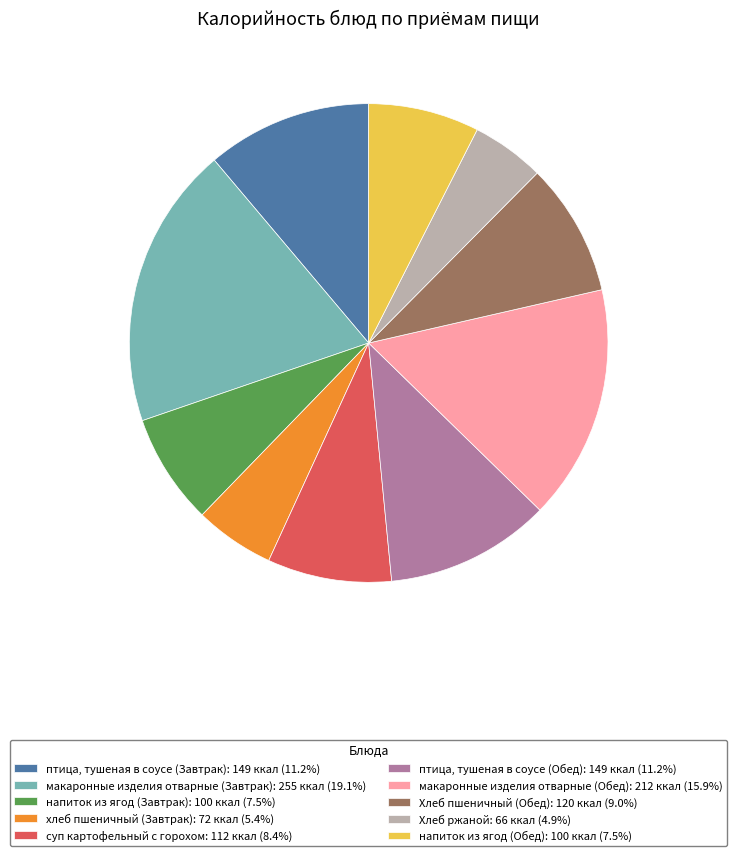

Which has a higher value, напиток из ягод (Обед) or хлеб пшеничный (Завтрак)?

напиток из ягод (Обед)